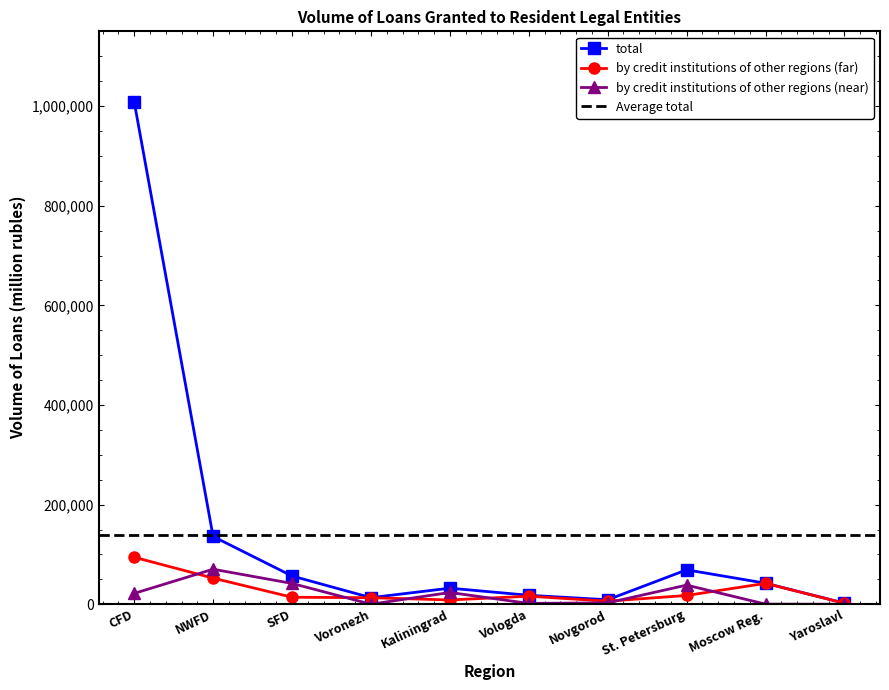

True or false: by credit institutions of other regions (far) has a value of 6158 at Novgorod.

True